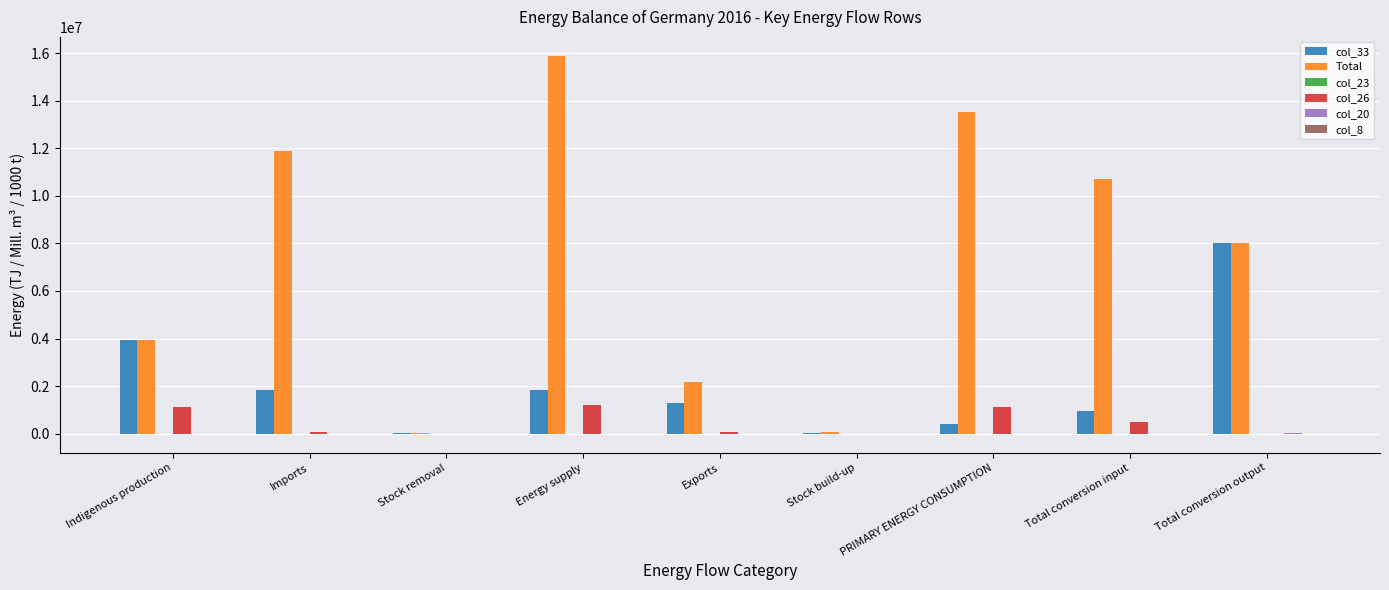

What is the sum of all col_26 values?

4089129.0